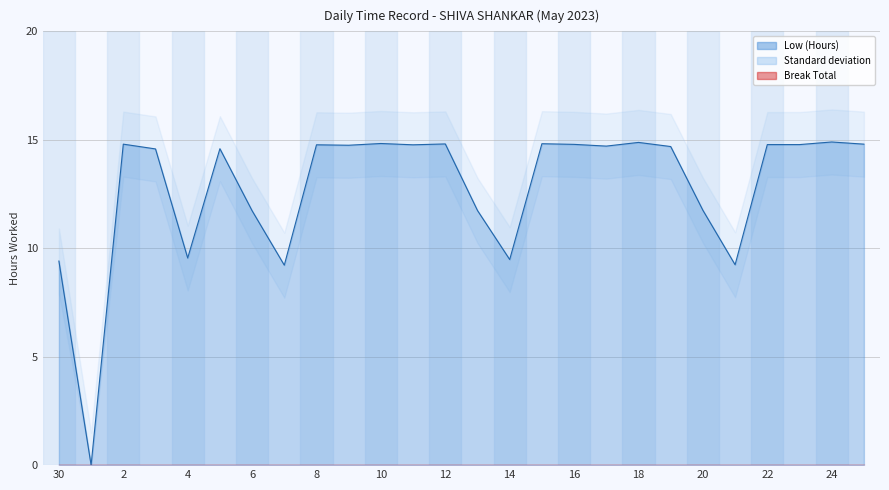

Where is the first local maximum?

2